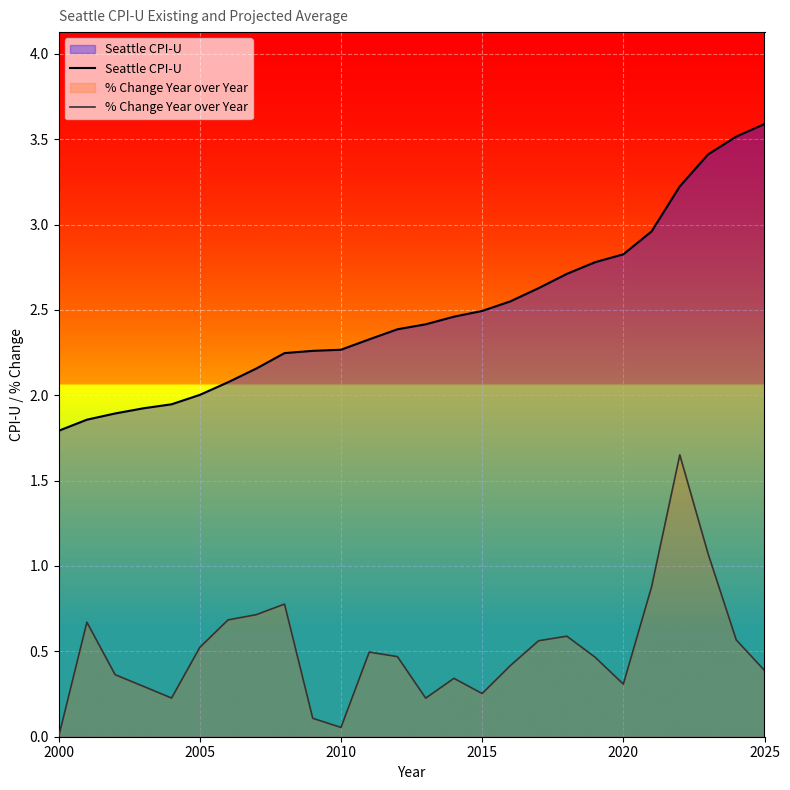

What is the difference between the maximum and minimum values in the Seattle CPI-U series?

1.8